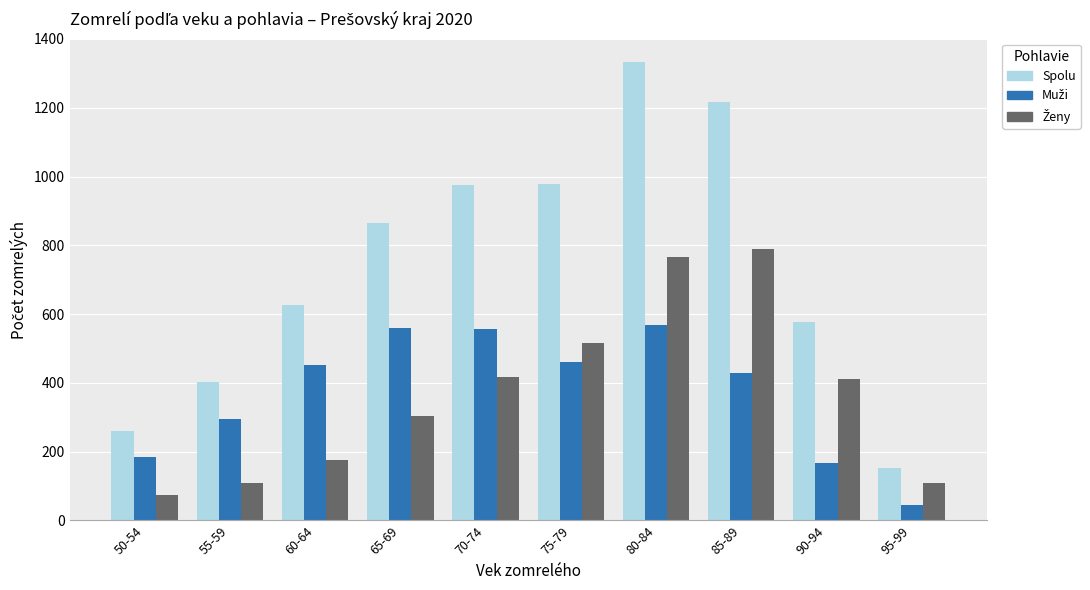

Which series has the widest spread of values?

Spolu